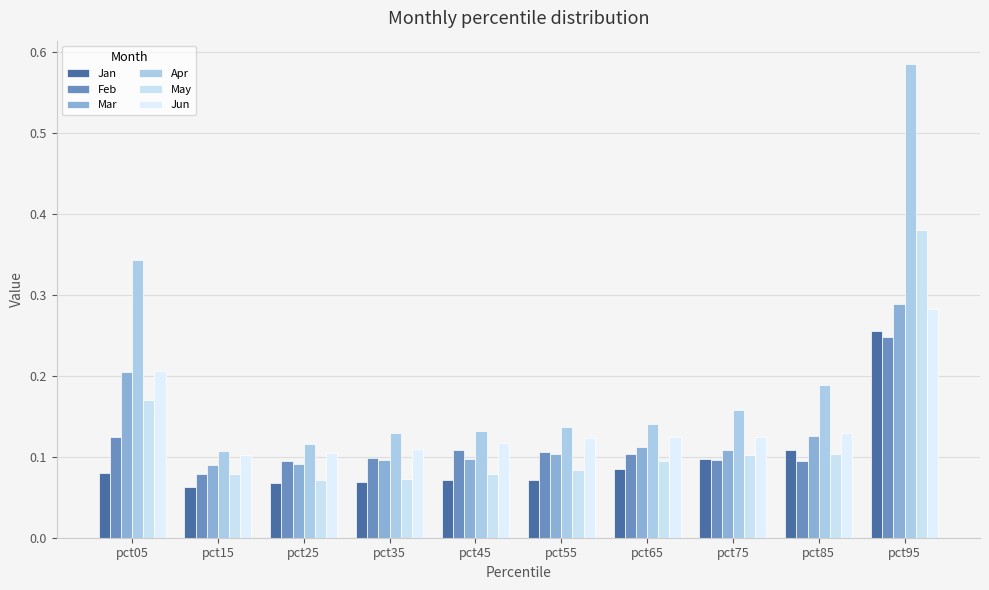

Between pct25 and pct15, which is larger?

pct25